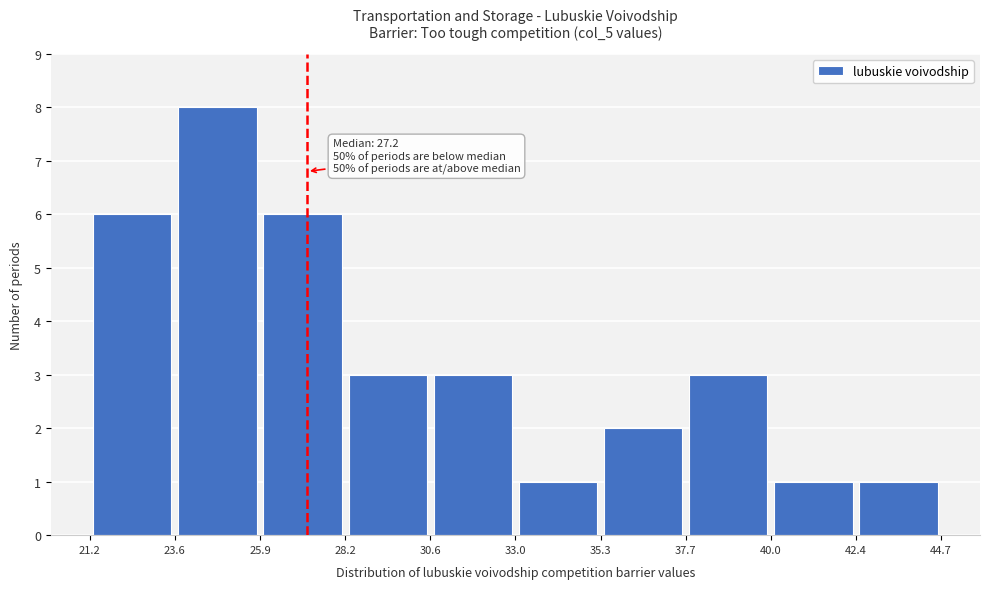

Which range on the x-axis has the tallest bar?

23.6 to 25.9